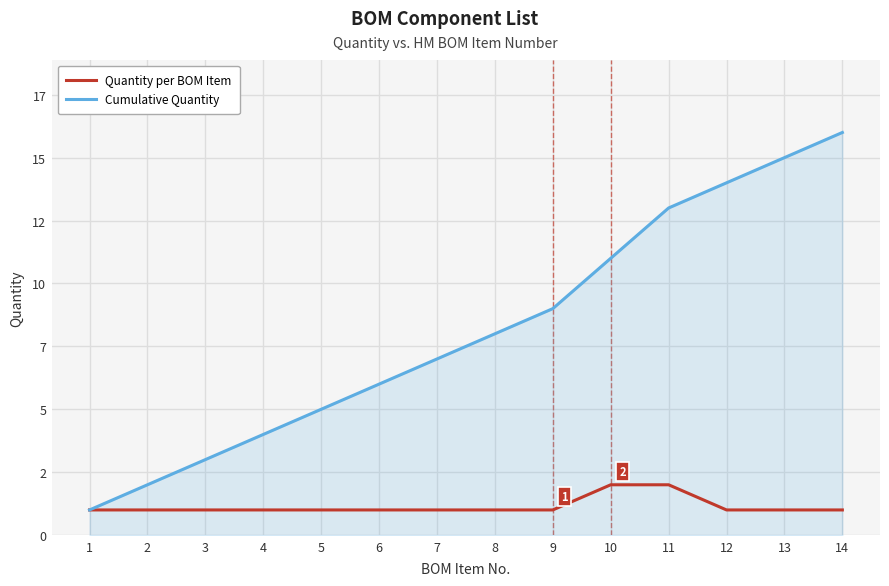

What is the total value across all series at 4?

5